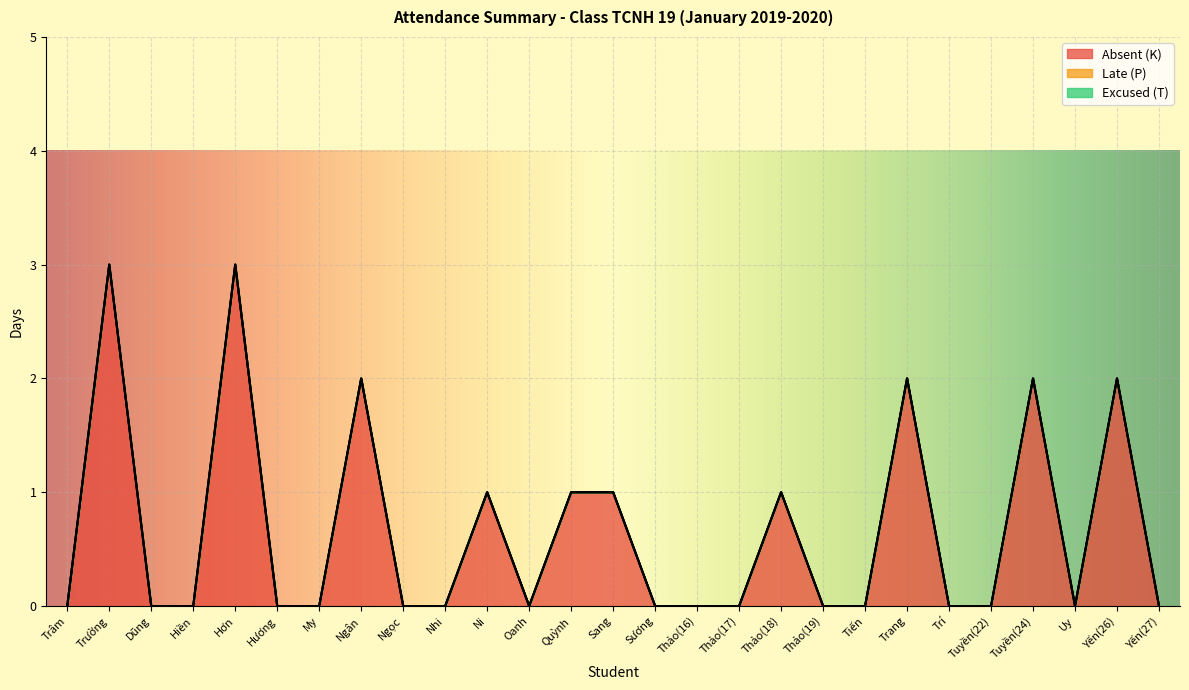

The value of Absent (K) at Dũng is 2. True or false?

False